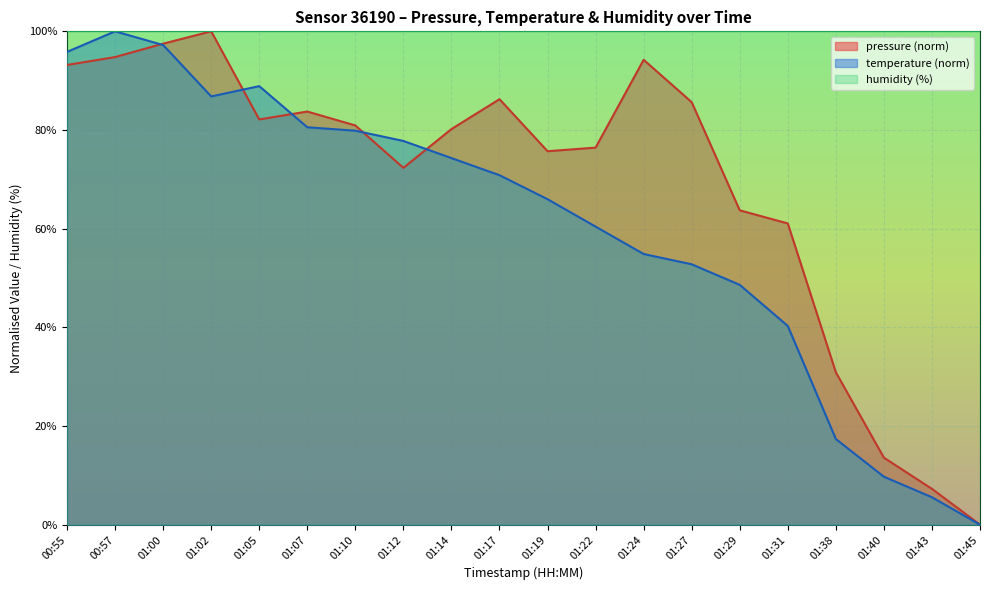

What are all the series names shown in the legend?

pressure (norm), temperature (norm), humidity (%)